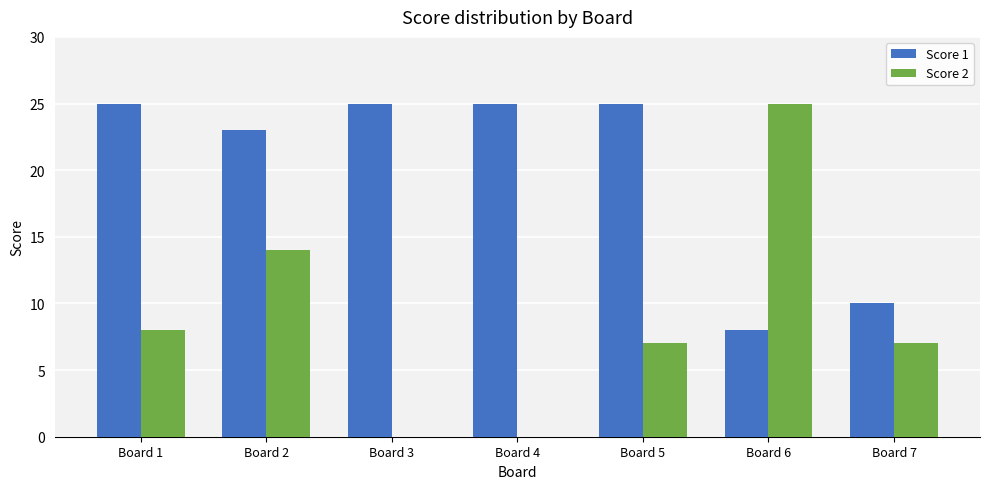

Are the bars horizontal?

No